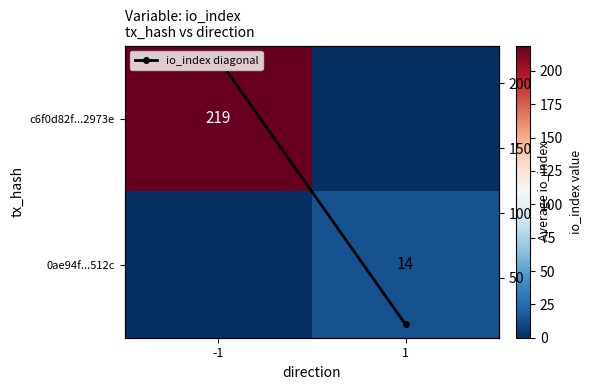

What is the sum of all io_index diagonal values?

233